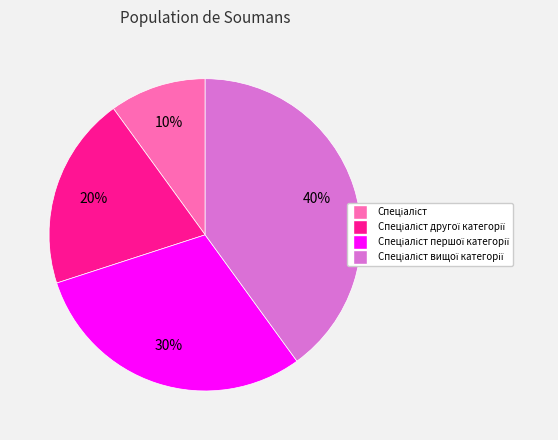

Is there a majority slice in this chart?

No